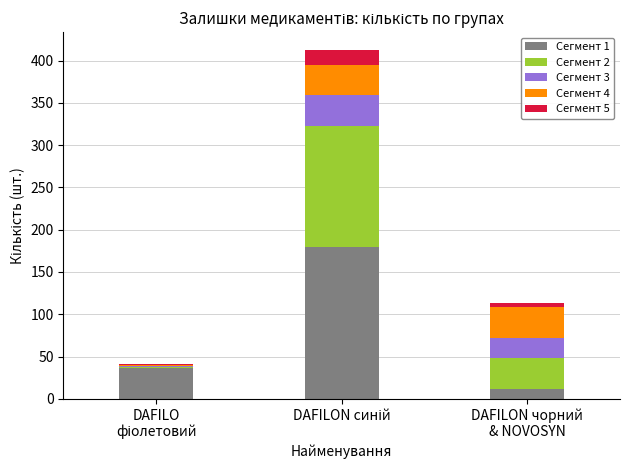

What is the maximum value for Сегмент 1?

180.0